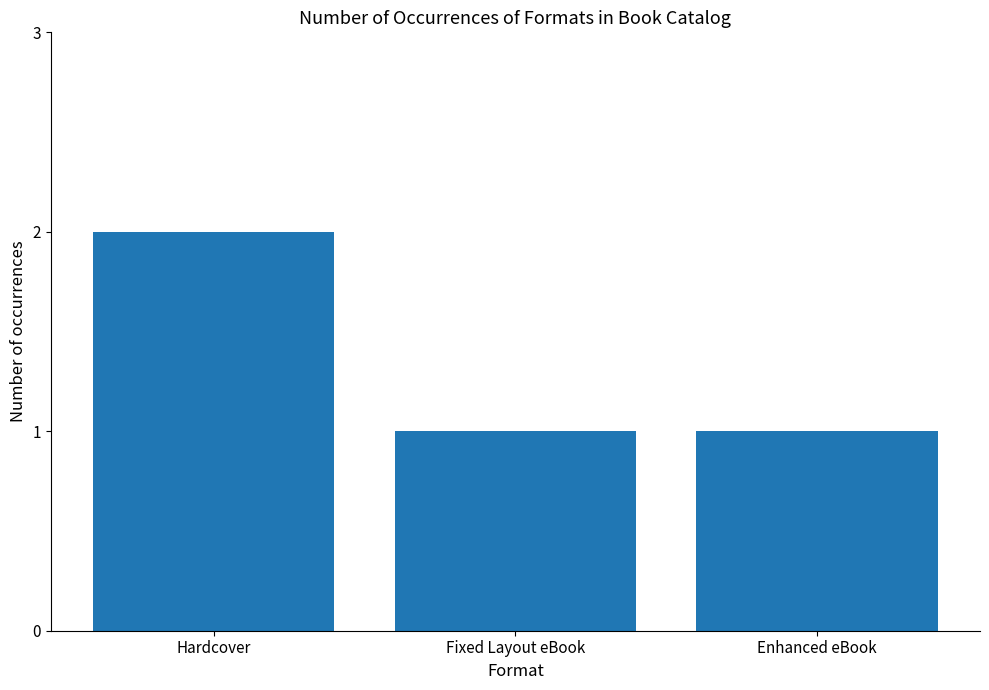

What is the value of the 2nd bar from the left?

1